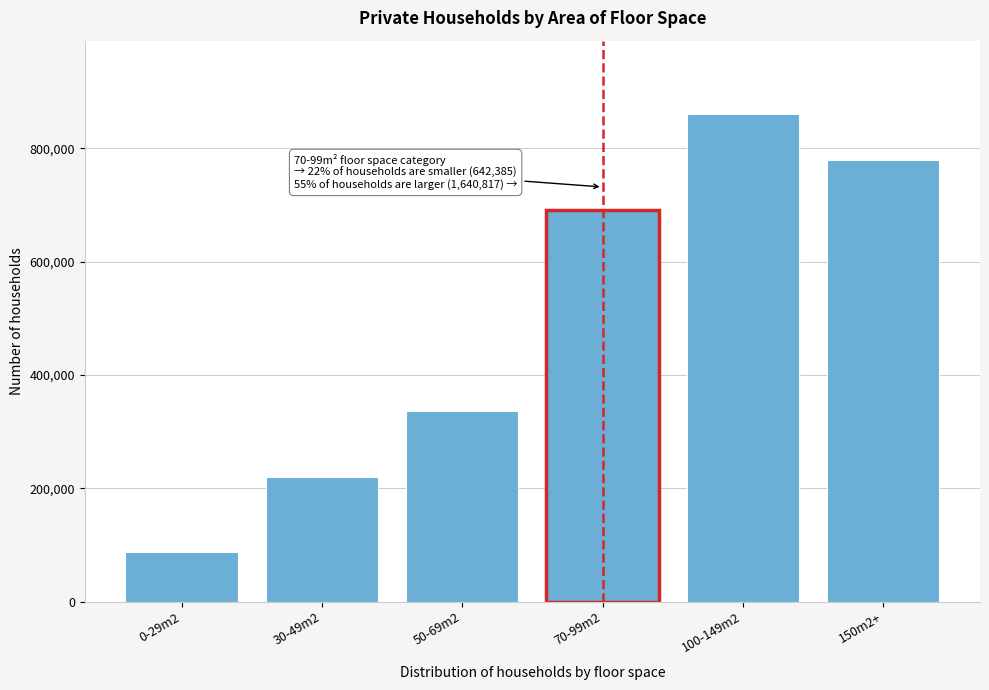

Reading right to left, extract all data points from this chart.

780087	860730	691755	335605	219625	87155